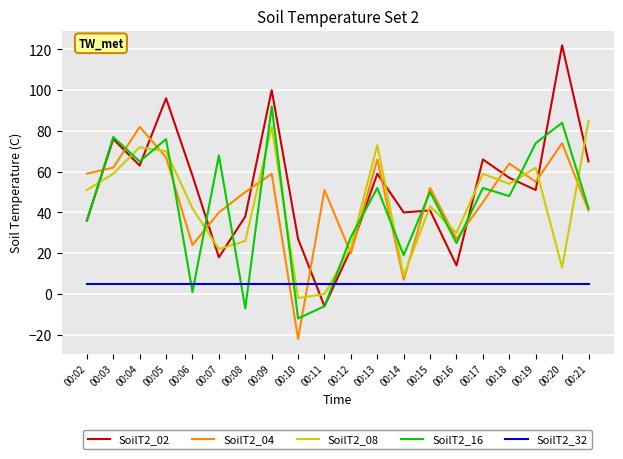

What is the sum of the SoilT2_16 values at 00:17 and 00:12?

80